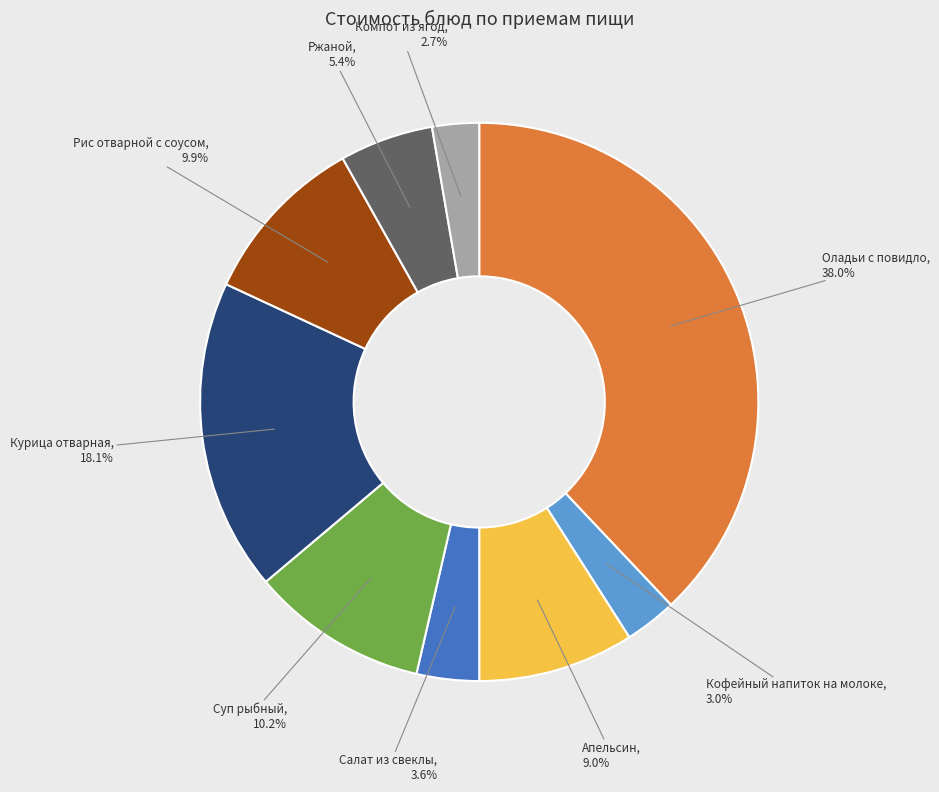

Is there any slice that represents more than half of the pie?

No